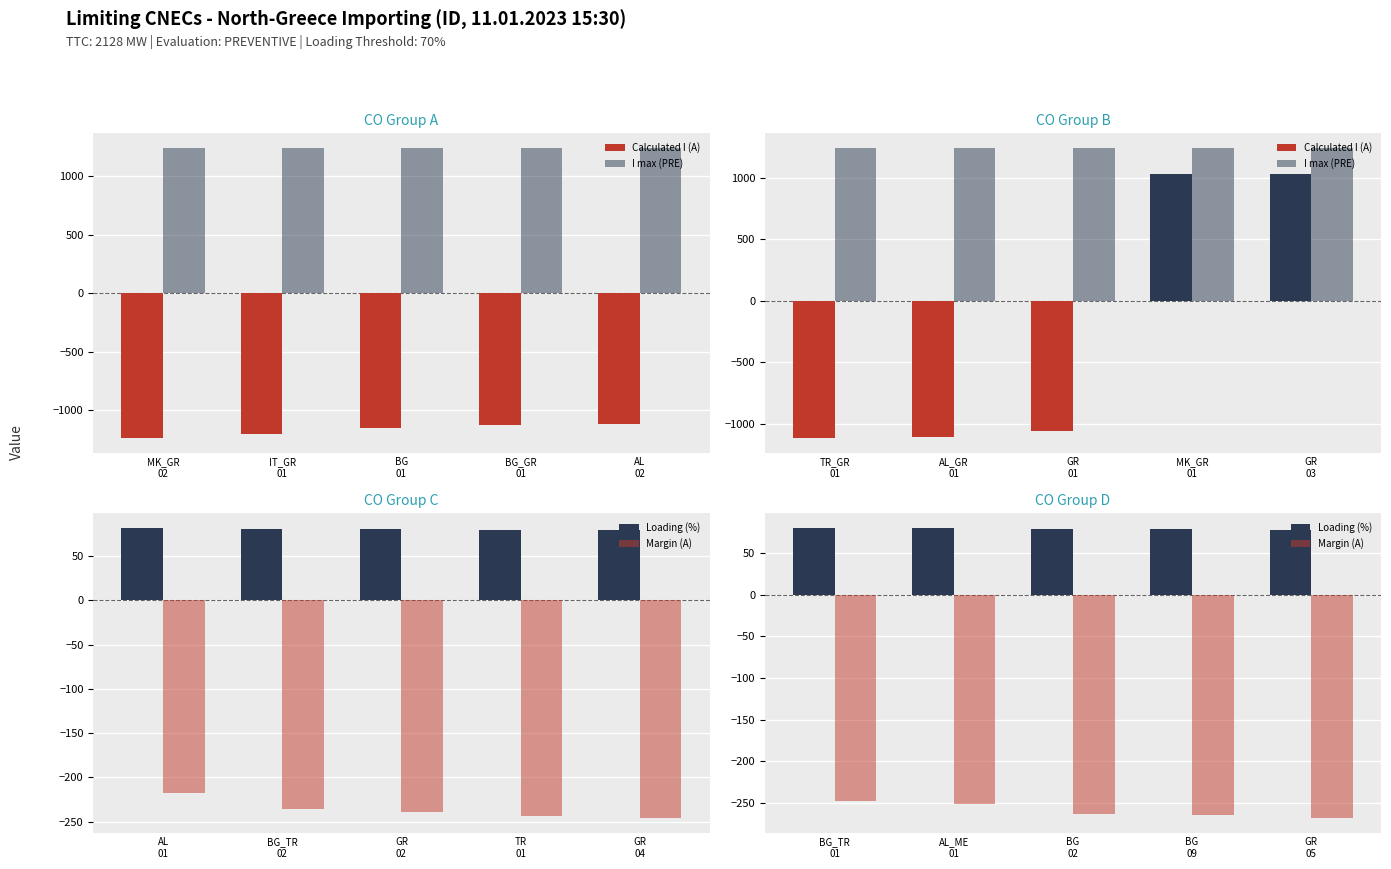

At which category is the sum across all series the highest?

BG_GR
01